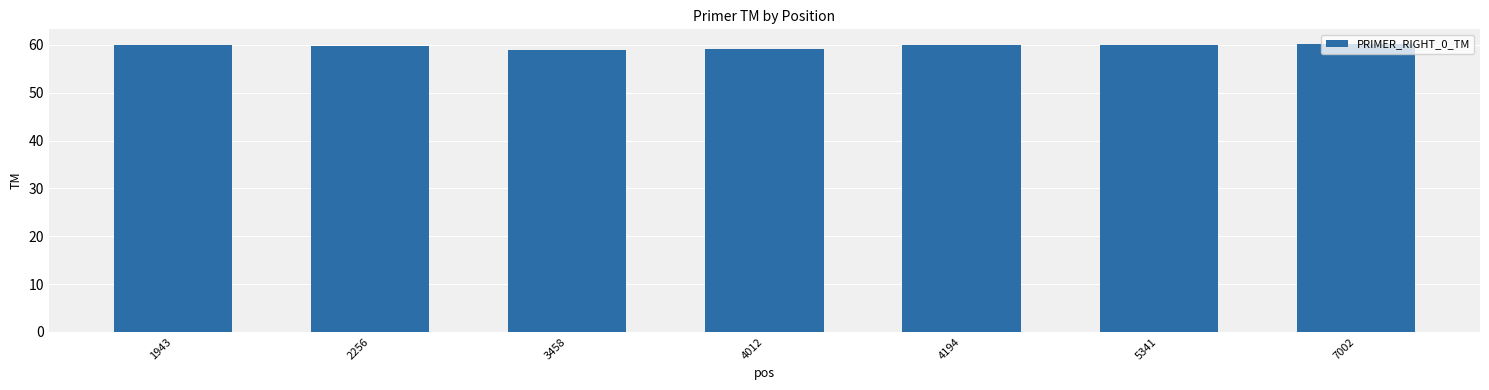

Does the chart contain any negative values?

No